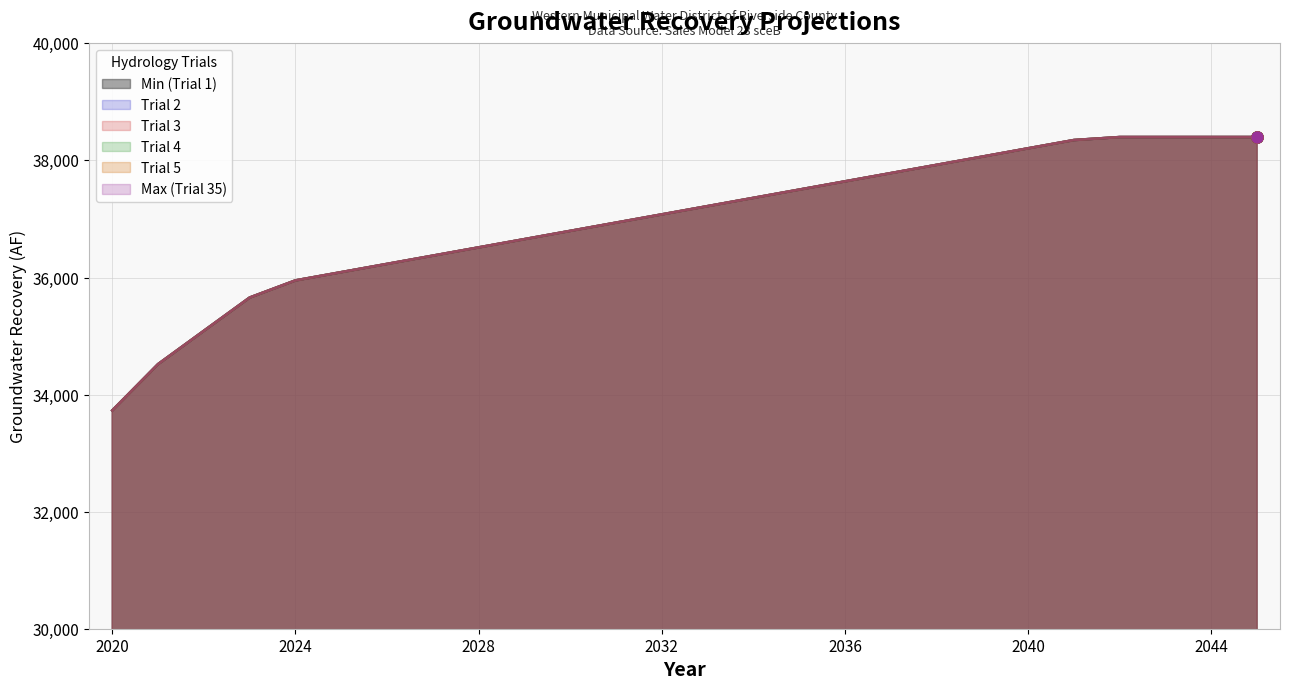

True or false: Trial 5 has a value of 20934 at 2022.

False